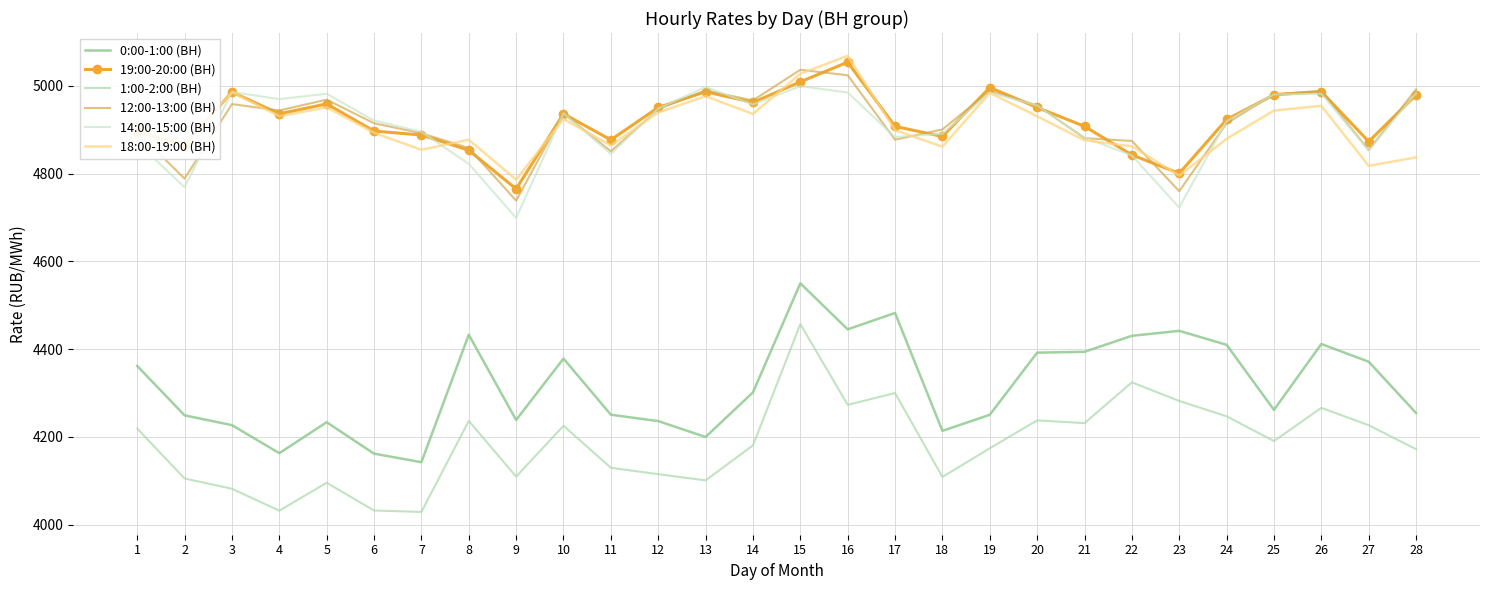

What is the value of the 14:00-15:00 (ВН) point at the 5th from the left?

4982.0